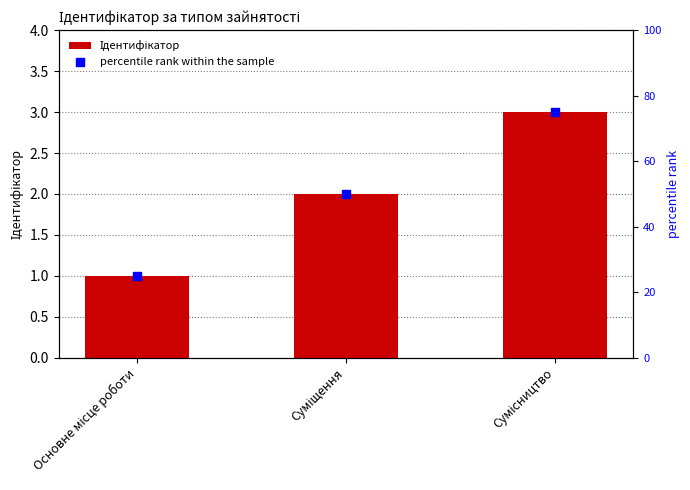

Which series contains the lowest Y value?

Ідентифікатор